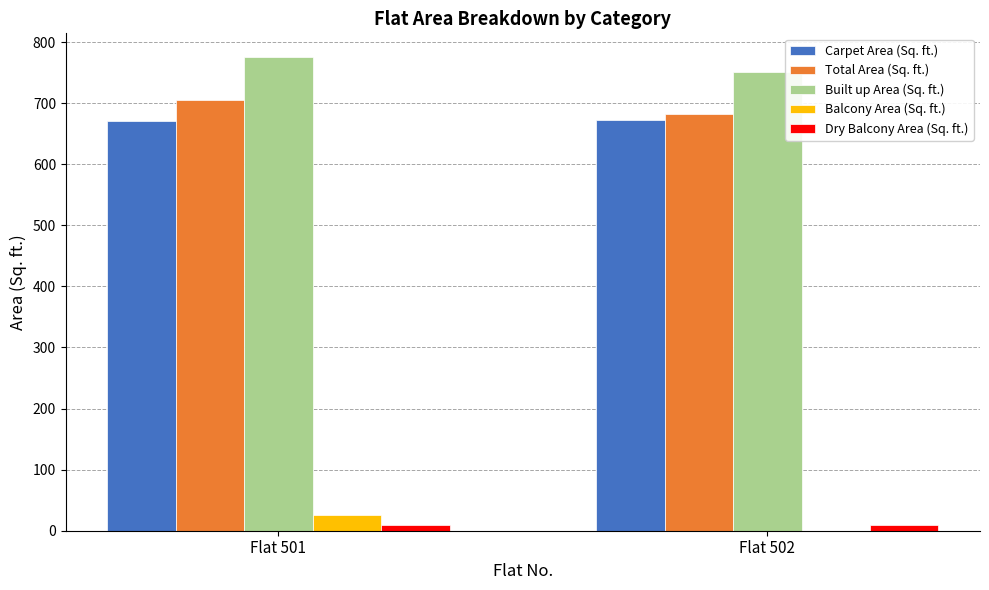

How many categories are shown in the chart?

2